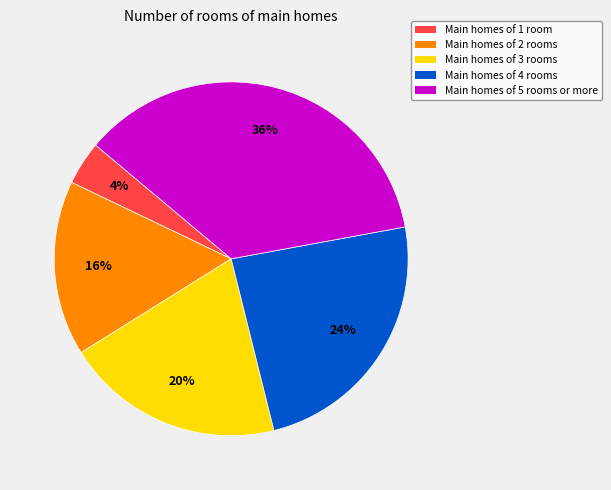

Is Main homes of 1 room the majority of the pie?

No